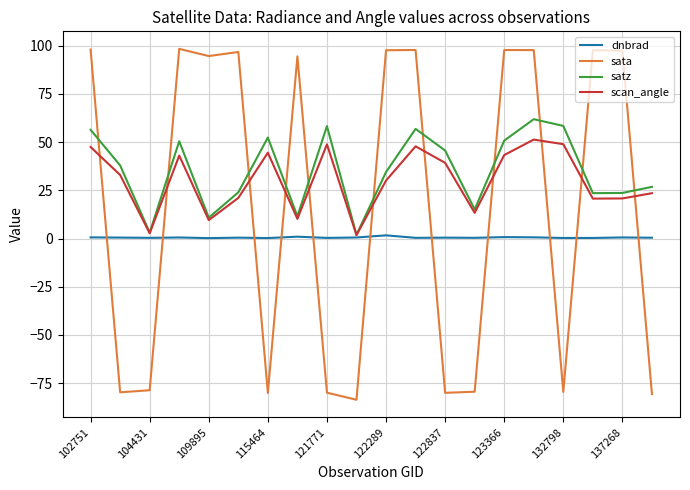

How many categories are shown in the chart?

20